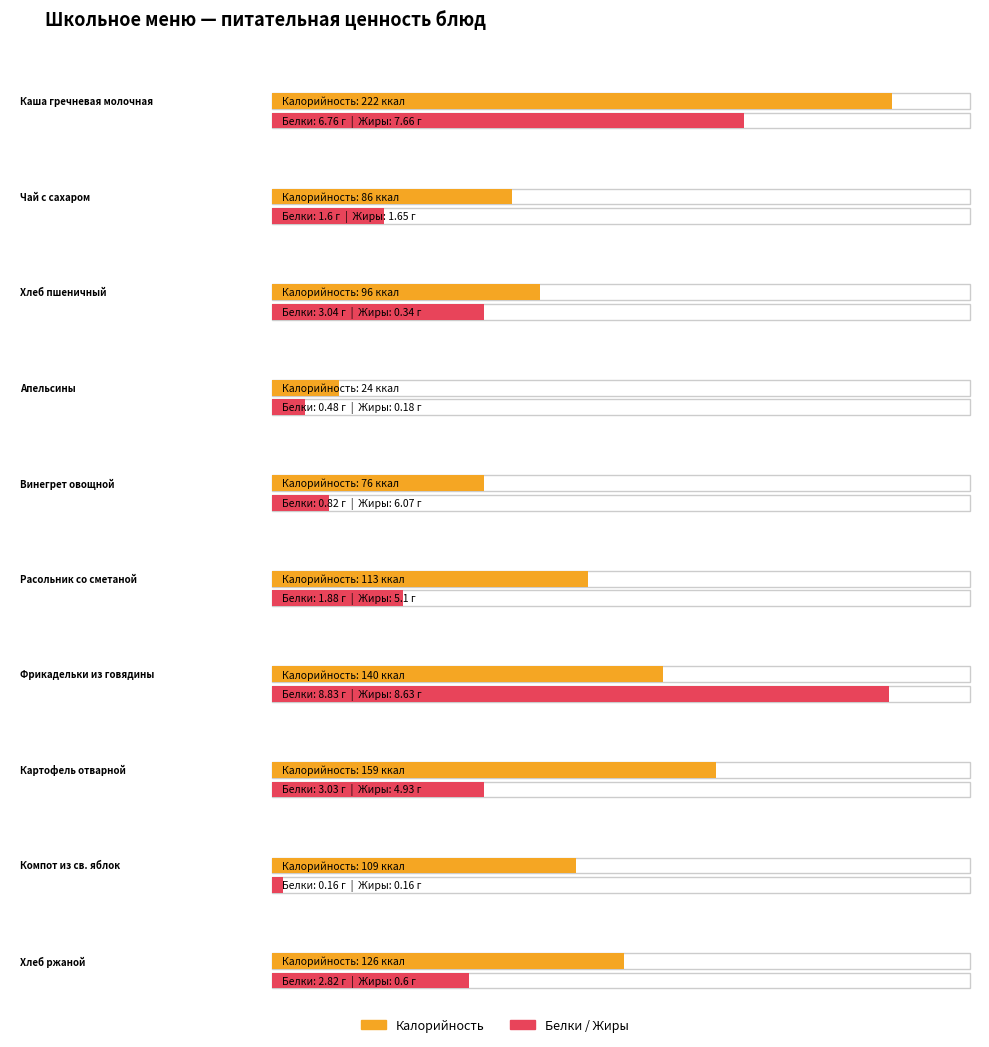

What is the average value of the Белки series?

2.9